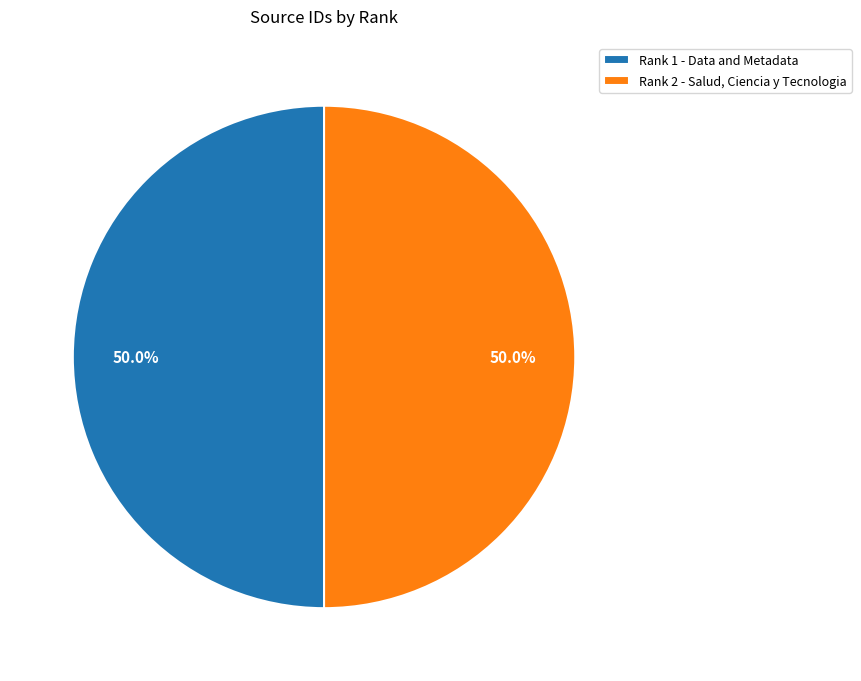

What portion of the pie excludes Rank 1 - Data and Metadata?

50.0%